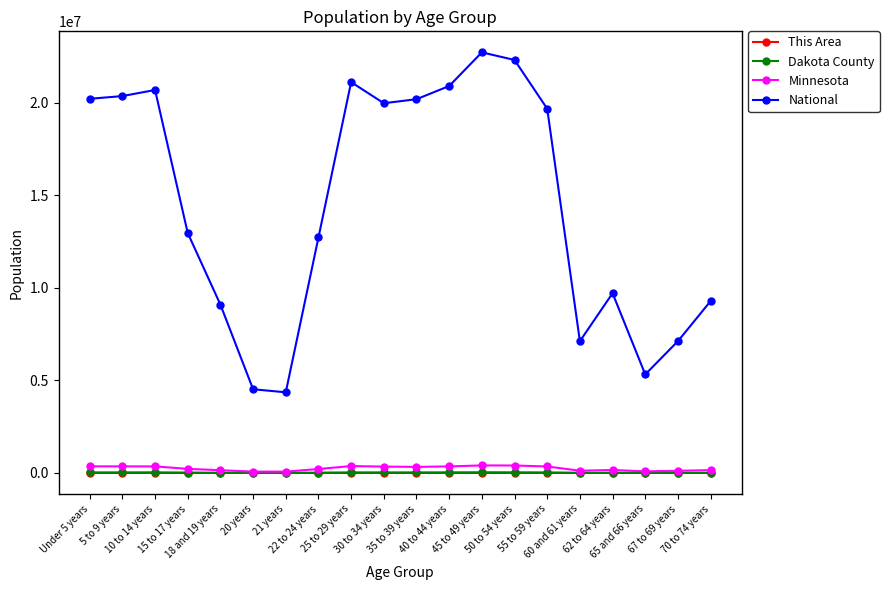

True or false: National and Minnesota intersect in this chart.

False